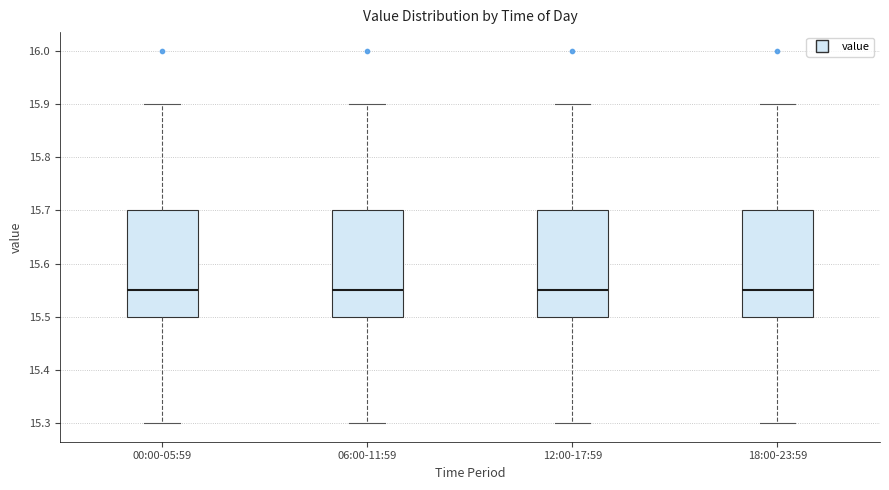

Reading left to right, read every box against the y-axis: the position of its median line, the range the box covers, and the ends of its whiskers. The values are not printed on the chart, so give them approximately, as read against the axis.

00:00-05:59: median 15.55, box 15.50 to 15.70, whiskers 15.30 to 15.90
06:00-11:59: median 15.55, box 15.50 to 15.70, whiskers 15.30 to 15.90
12:00-17:59: median 15.55, box 15.50 to 15.70, whiskers 15.30 to 15.90
18:00-23:59: median 15.55, box 15.50 to 15.70, whiskers 15.30 to 15.90